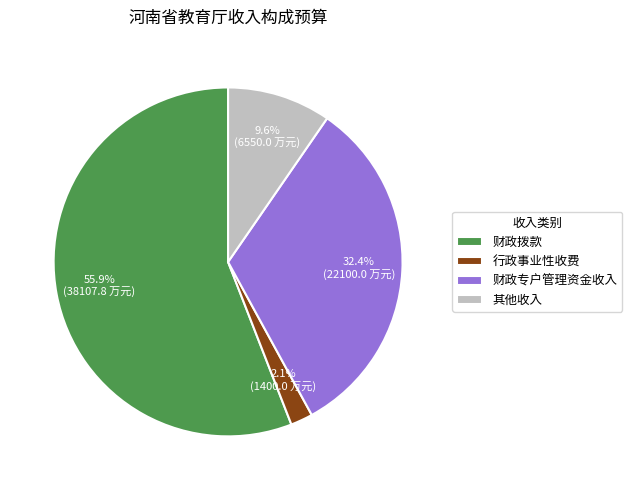

Which has a higher value, 财政拨款 or 行政事业性收费?

财政拨款